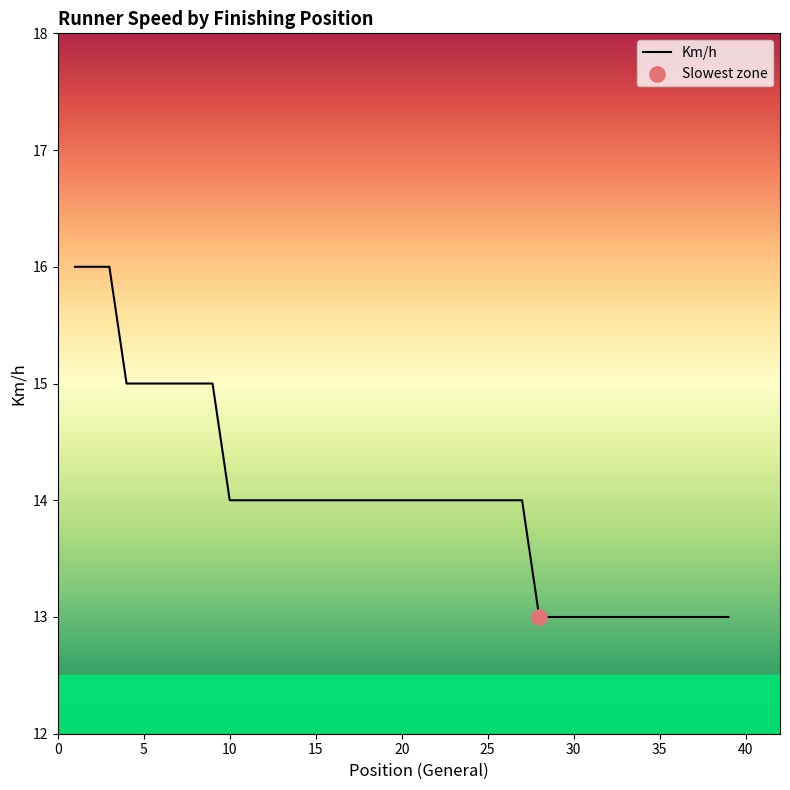

What is the minimum value shown in the chart?

13